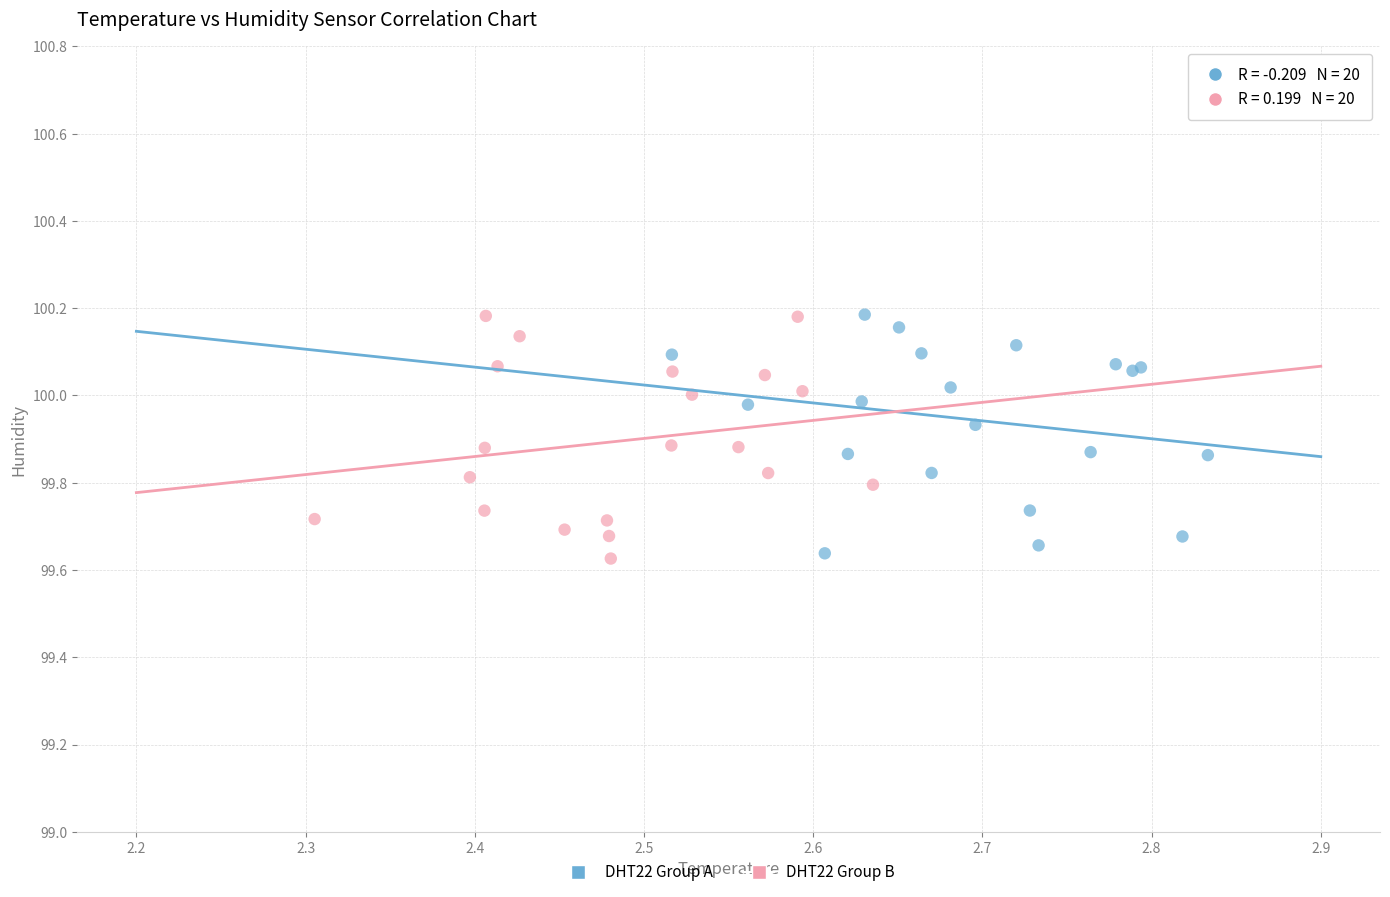

What are all the series names shown in the legend?

DHT22 Group A, DHT22 Group B